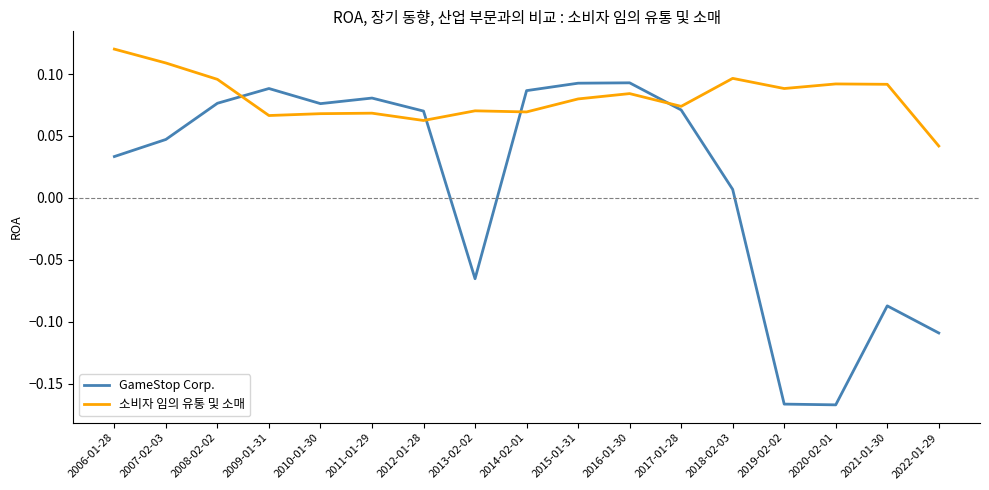

Where is 소비자 임의 유통 및 소매 nearest to the value 0?

2022-01-29